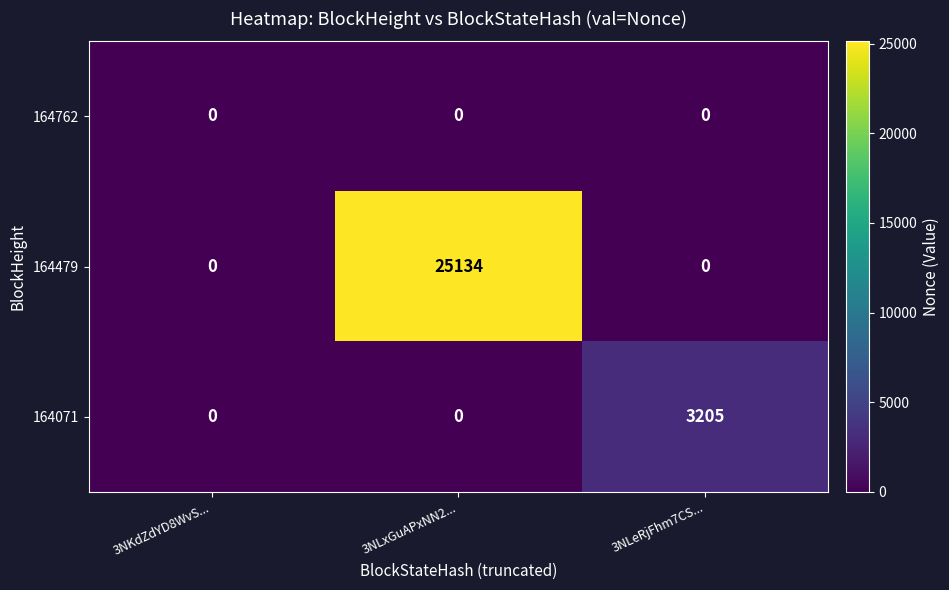

Rank the series by their maximum value, from lowest to highest.

164762, 164071, 164479